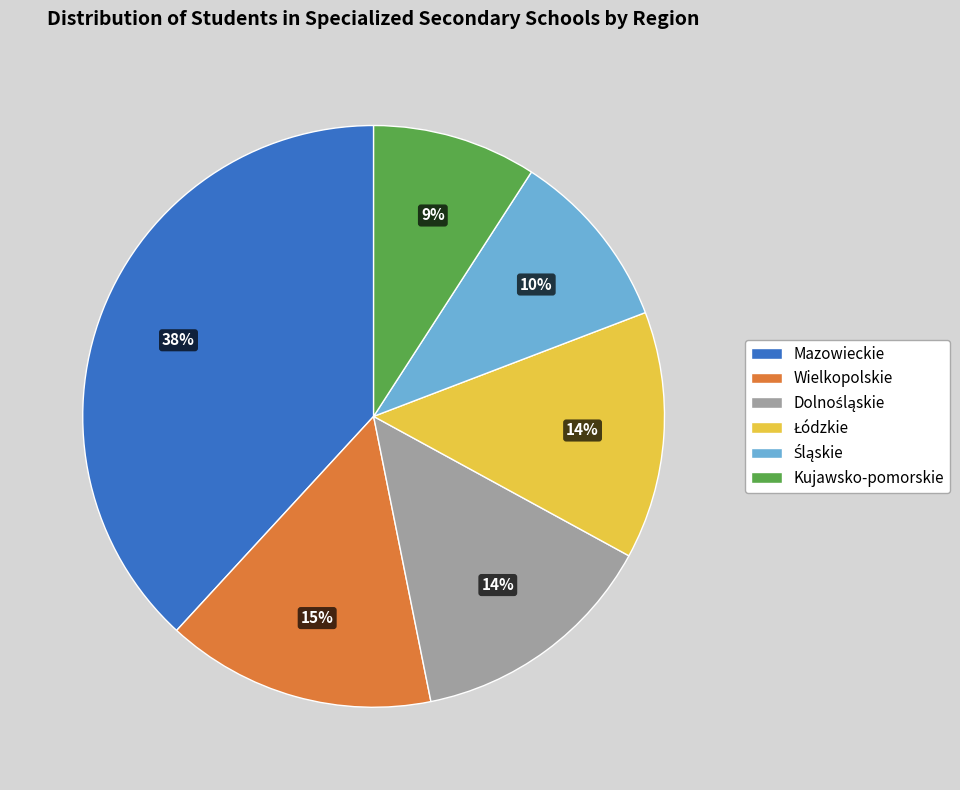

Between Wielkopolskie and Mazowieckie, which is larger?

Mazowieckie